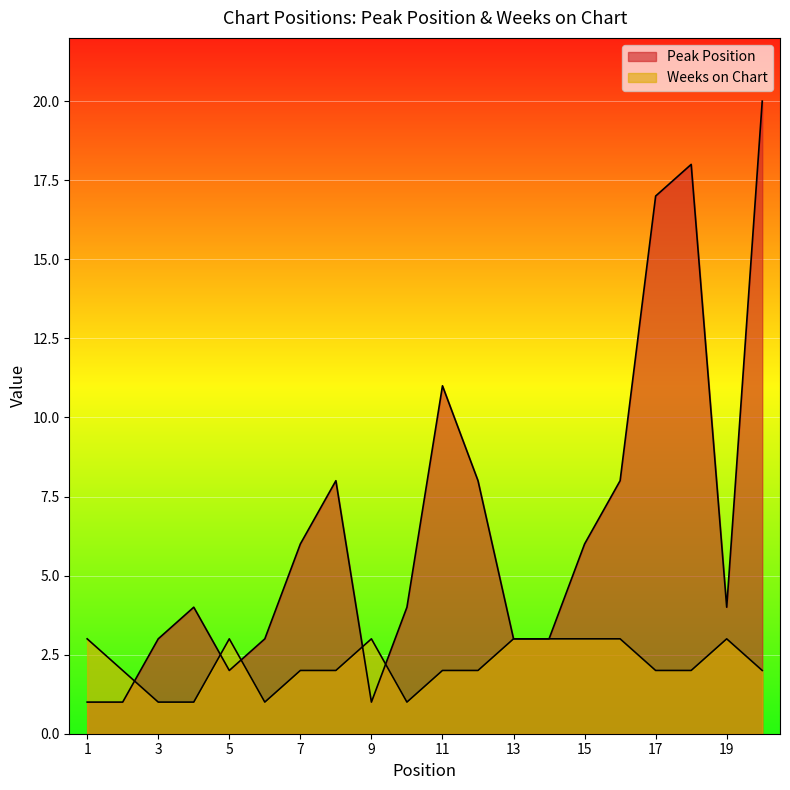

At which category is the sum across all series the highest?

20